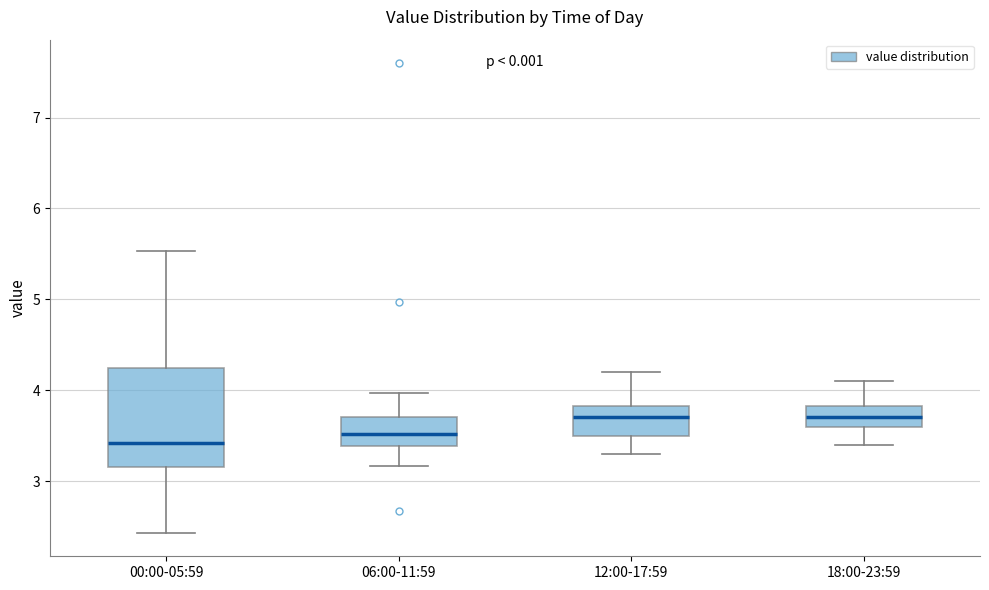

Reading left to right, transcribe this box plot: for each box, give where its median line is, the range the box spans, and where its two whiskers end, as read against the y-axis. The values are not printed on the chart, so give them approximately, as read against the axis.

00:00-05:59: median 3.4, box 3.2 to 4.2, whiskers 2.4 to 5.5
06:00-11:59: median 3.5, box 3.4 to 3.7, whiskers 3.2 to 4.0
12:00-17:59: median 3.7, box 3.5 to 3.8, whiskers 3.3 to 4.2
18:00-23:59: median 3.7, box 3.6 to 3.8, whiskers 3.4 to 4.1